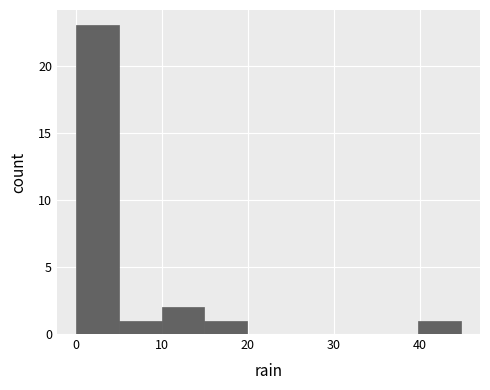

Which range on the x-axis has the tallest bar?

0 to 5